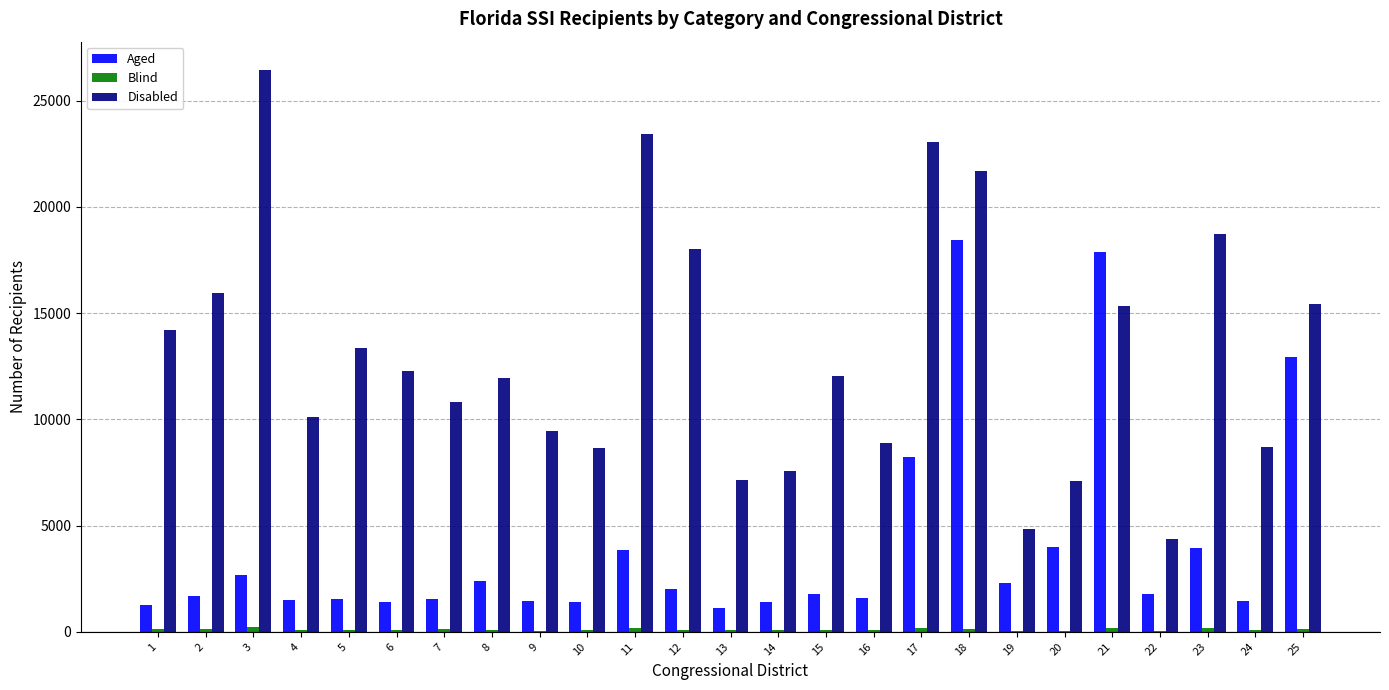

At which category is the sum across all series the highest?

18